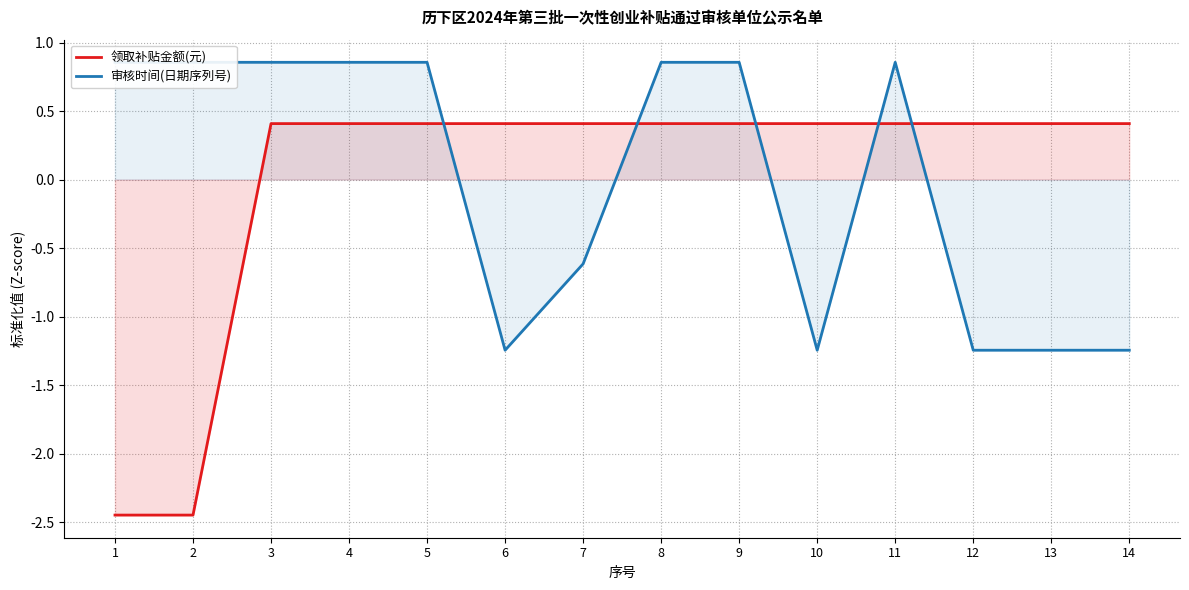

How many 领取补贴金额(元) values are between 0 and 1?

12